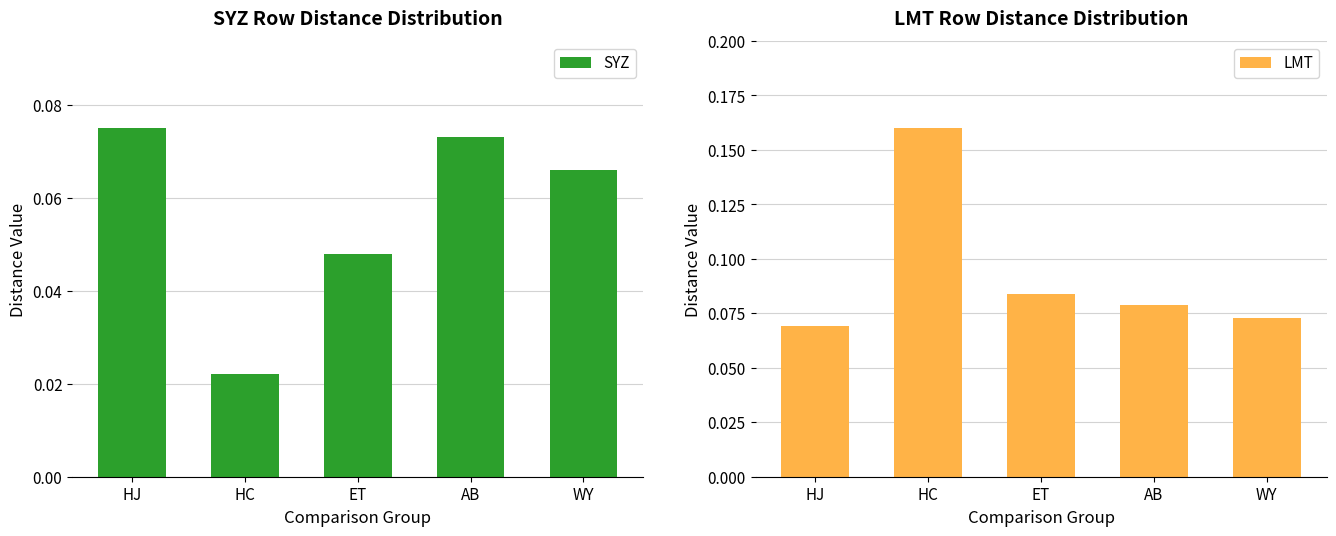

At which label is SYZ closest to 0?

HC